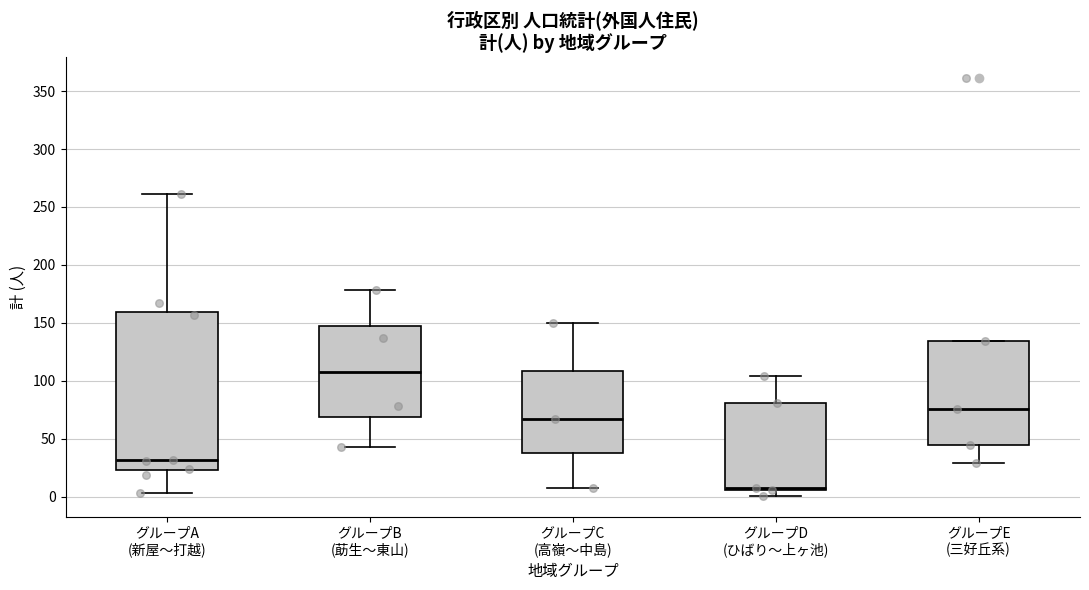

Which box's median line is the lowest?

グループD (ひばり〜上ヶ池)